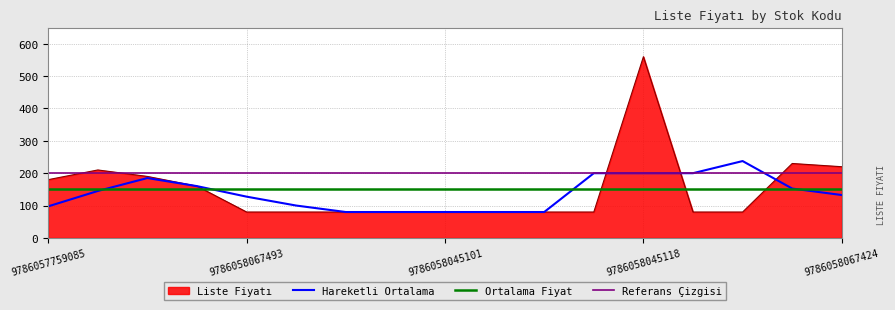

The Liste Fiyatı series shows 560.0 at 9786058045118. True or false?

True